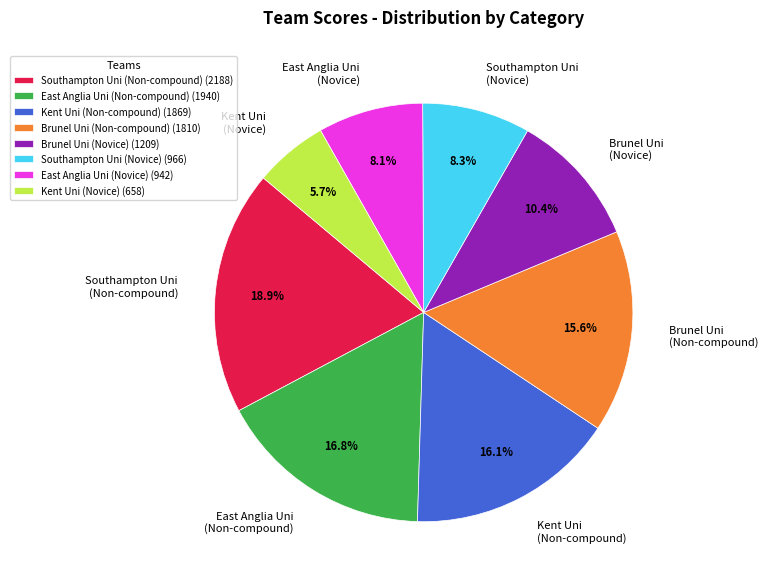

Does any single category account for the majority?

No